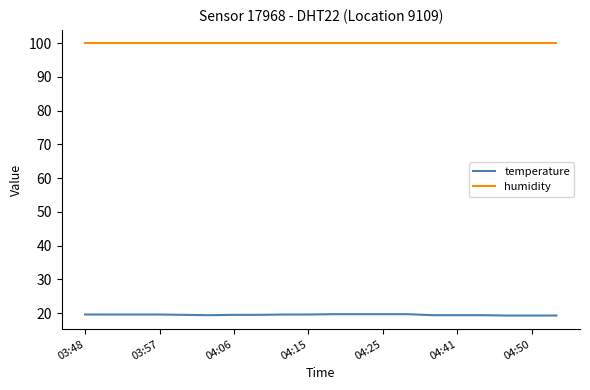

Rank the series by their average value, from highest to lowest.

humidity, temperature